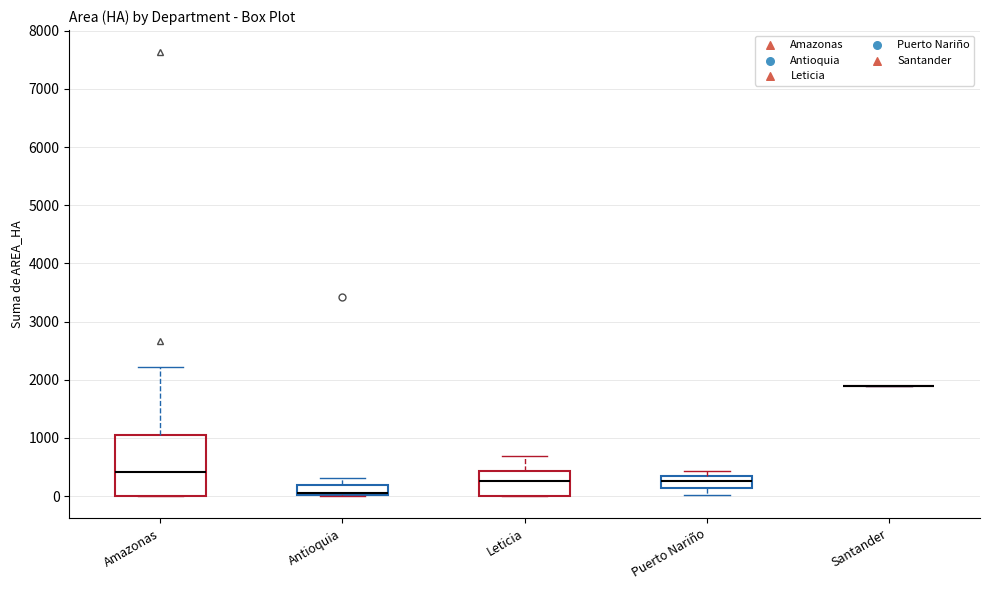

Where does the lower whisker of the box for Puerto Nariño end on the y-axis? The values are not printed on the chart, so give them approximately, as read against the axis.

0